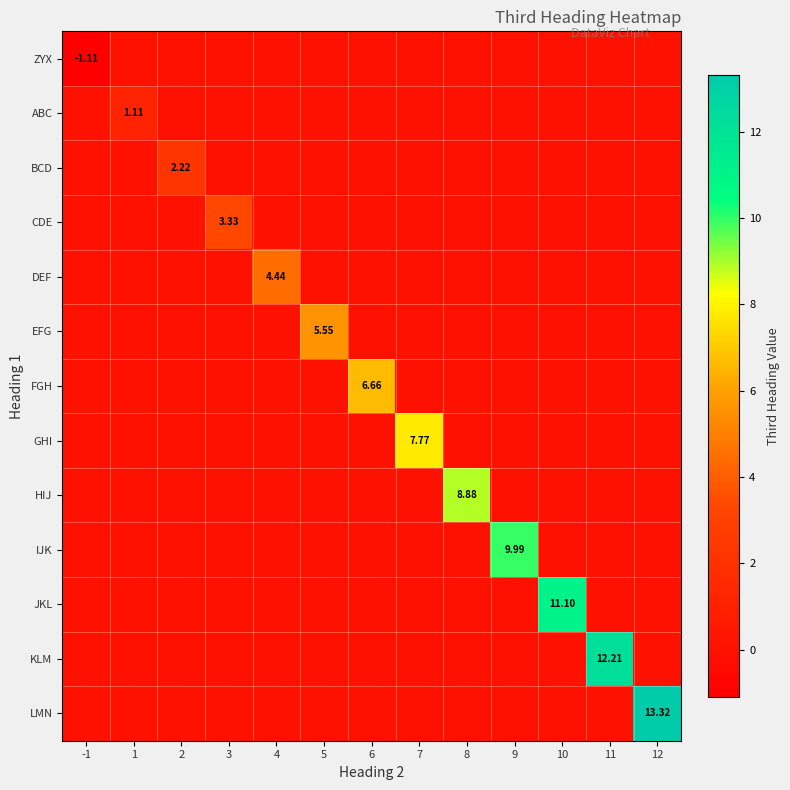

List the labels in order of LMN value, smallest first.

-1, 1, 2, 3, 4, 5, 6, 7, 8, 9, 10, 11, 12